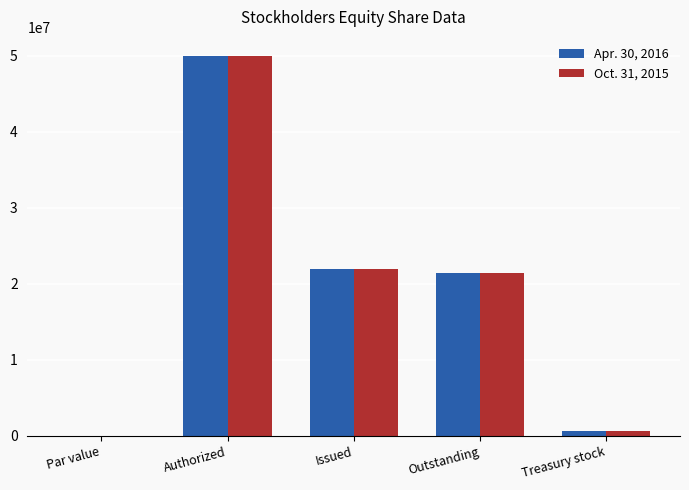

What are all the series names shown in the legend?

Apr. 30, 2016, Oct. 31, 2015